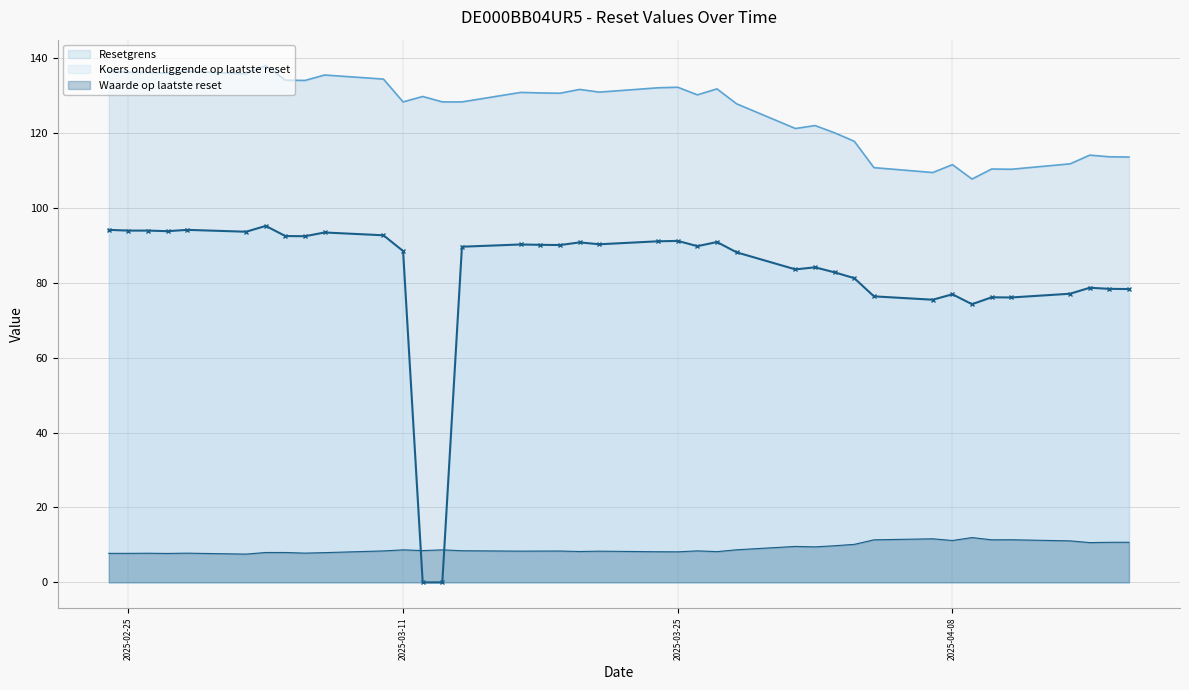

What is the minimum value for Resetgrens?

107.7